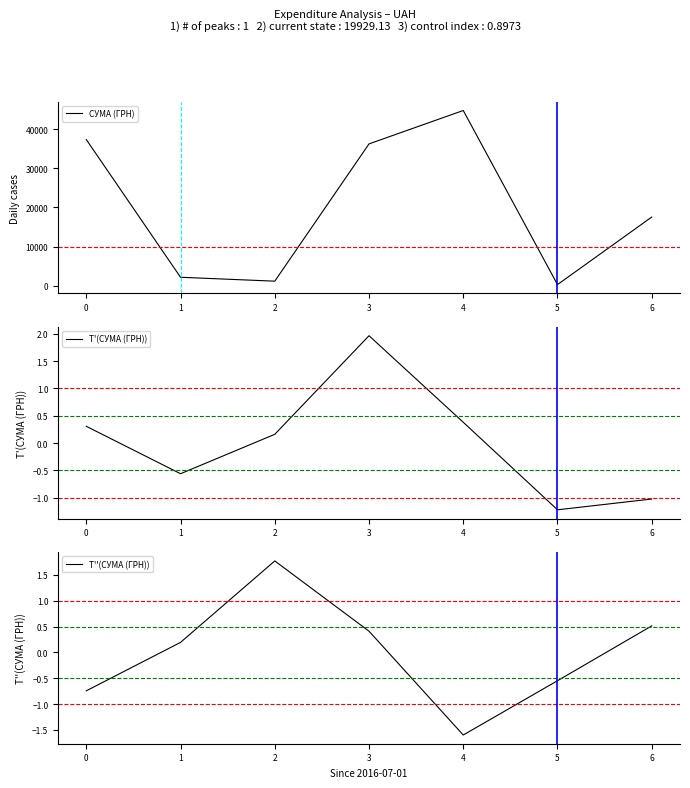

List the series in order of their peak value, highest first.

СУМА (ГРН), T'(СУМА (ГРН)), T''(СУМА (ГРН))